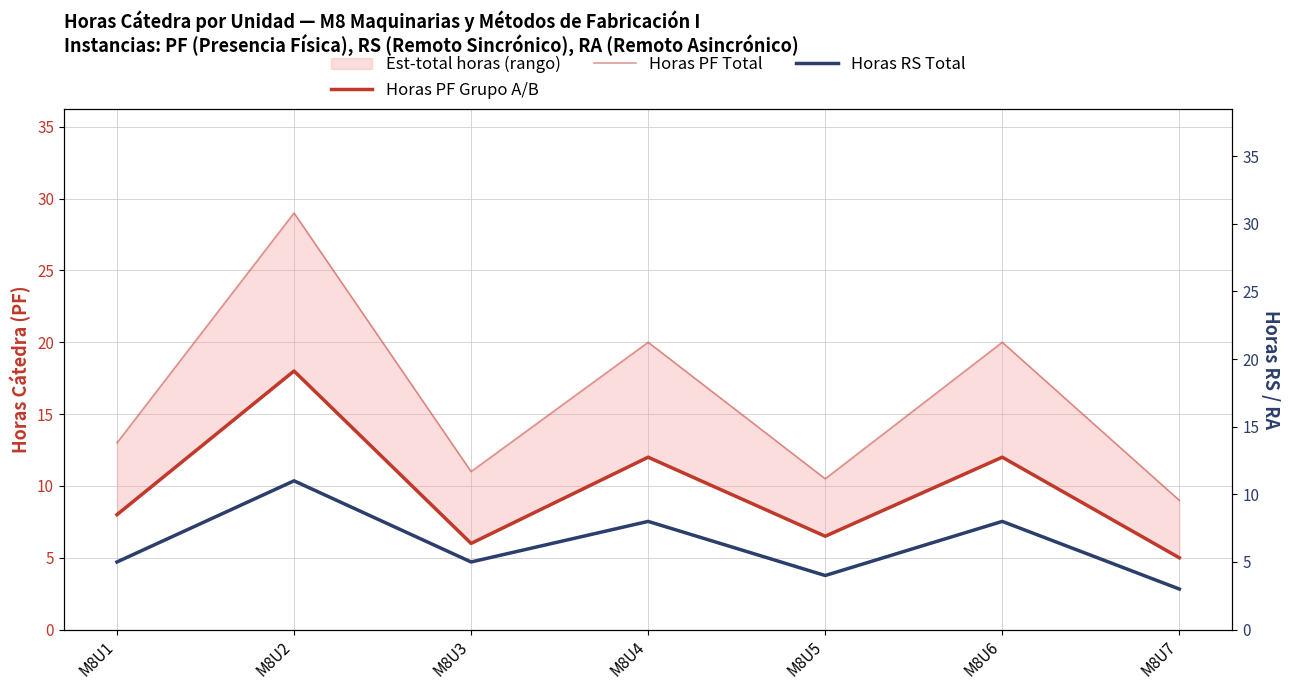

Reading left to right, what are all the values shown in this chart?

Horas PF Grupo A/B: M8U1=8.0	M8U2=18.0	M8U3=6.0	M8U4=12.0	M8U5=6.5	M8U6=12.0	M8U7=5.0
Horas PF Total: M8U1=13.0	M8U2=29.0	M8U3=11.0	M8U4=20.0	M8U5=10.5	M8U6=20.0	M8U7=9.0
Horas RS Total: M8U1=5.0	M8U2=11.0	M8U3=5.0	M8U4=8.0	M8U5=4.0	M8U6=8.0	M8U7=3.0